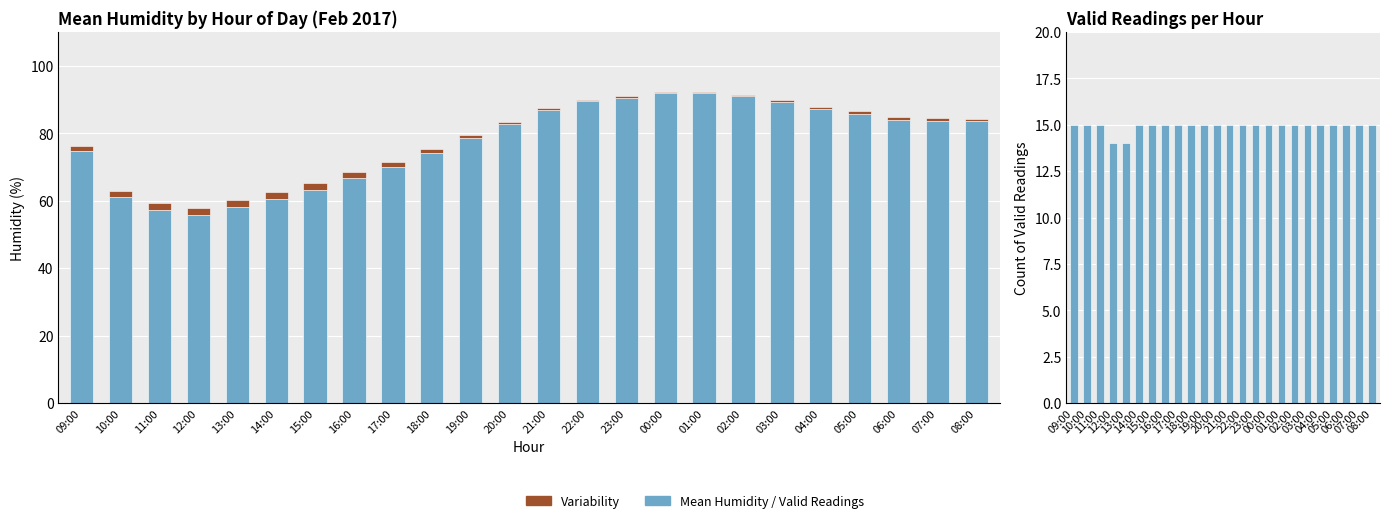

What is the value of the Mean Humidity bar at the 3rd from the left?

57.2